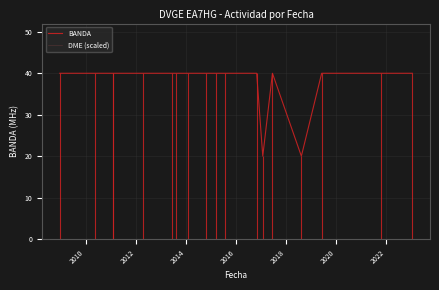

What is the lowest value of the BANDA series?

20